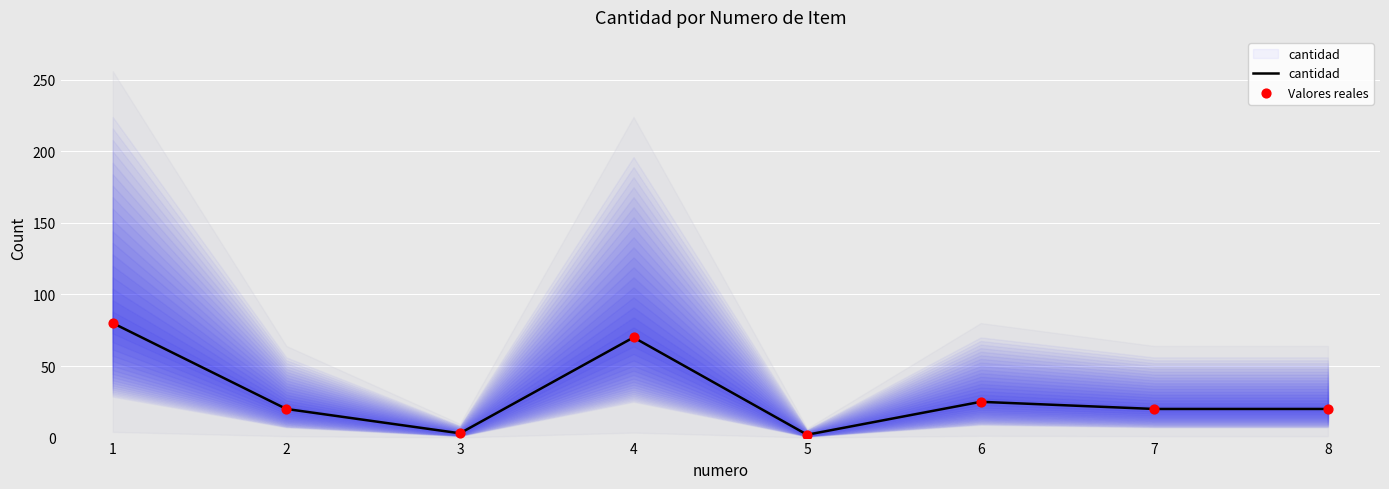

Which series contains the lowest Y value?

cantidad